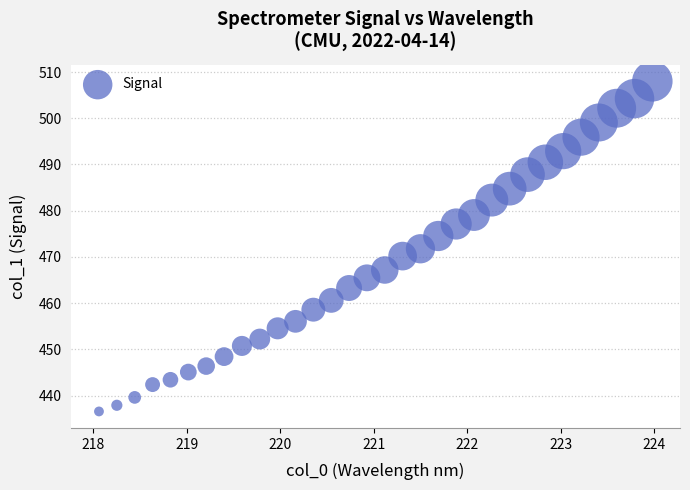

What is the range of X values (max minus min)?

5.9